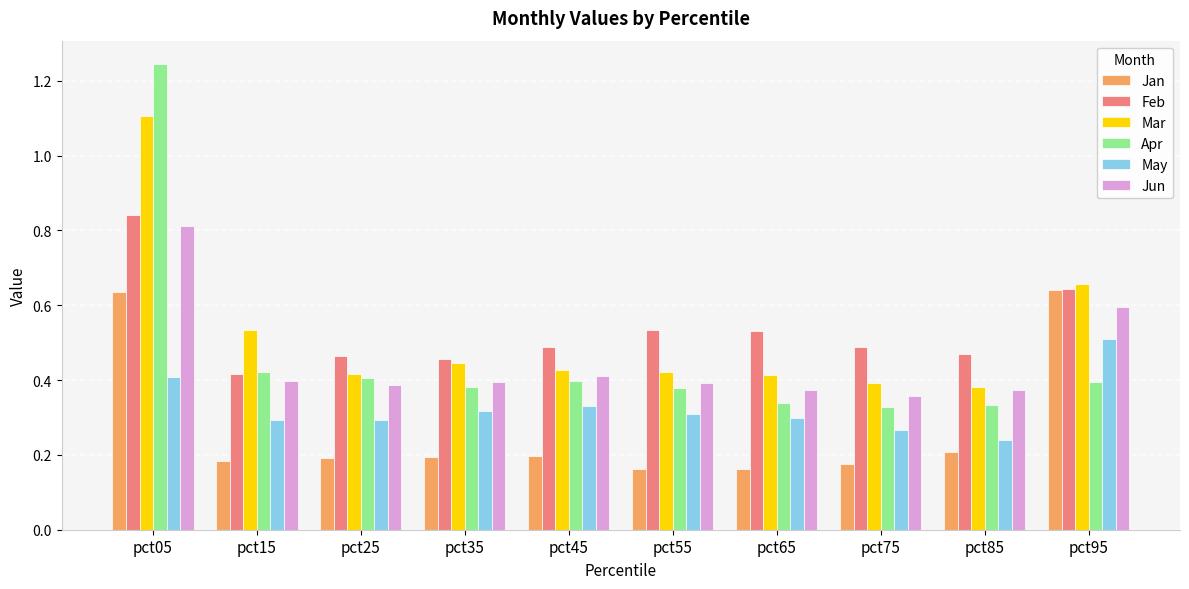

The Feb series shows 0.5 at pct35. True or false?

True